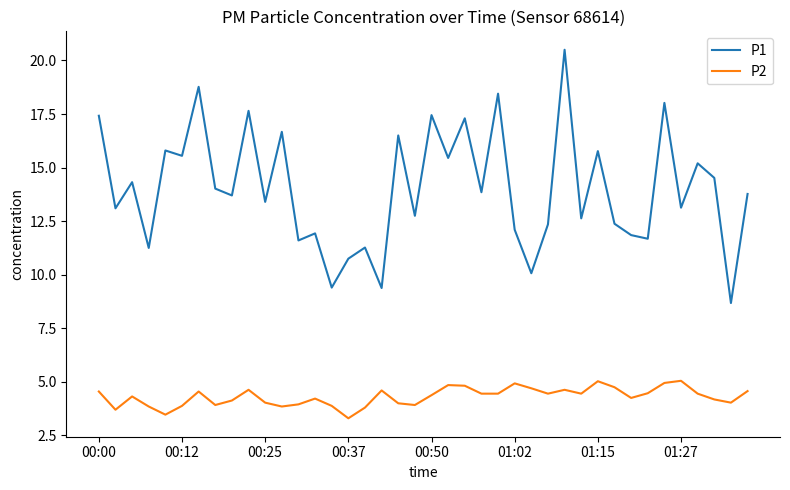

How many distinct data groups are displayed?

2